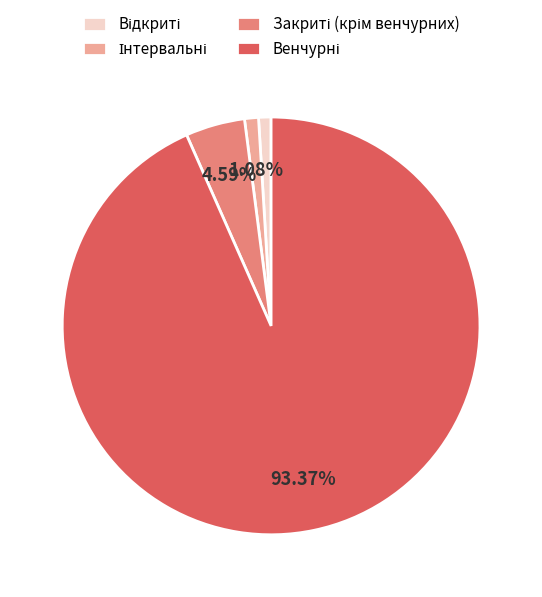

Is there a majority slice in this chart?

Yes